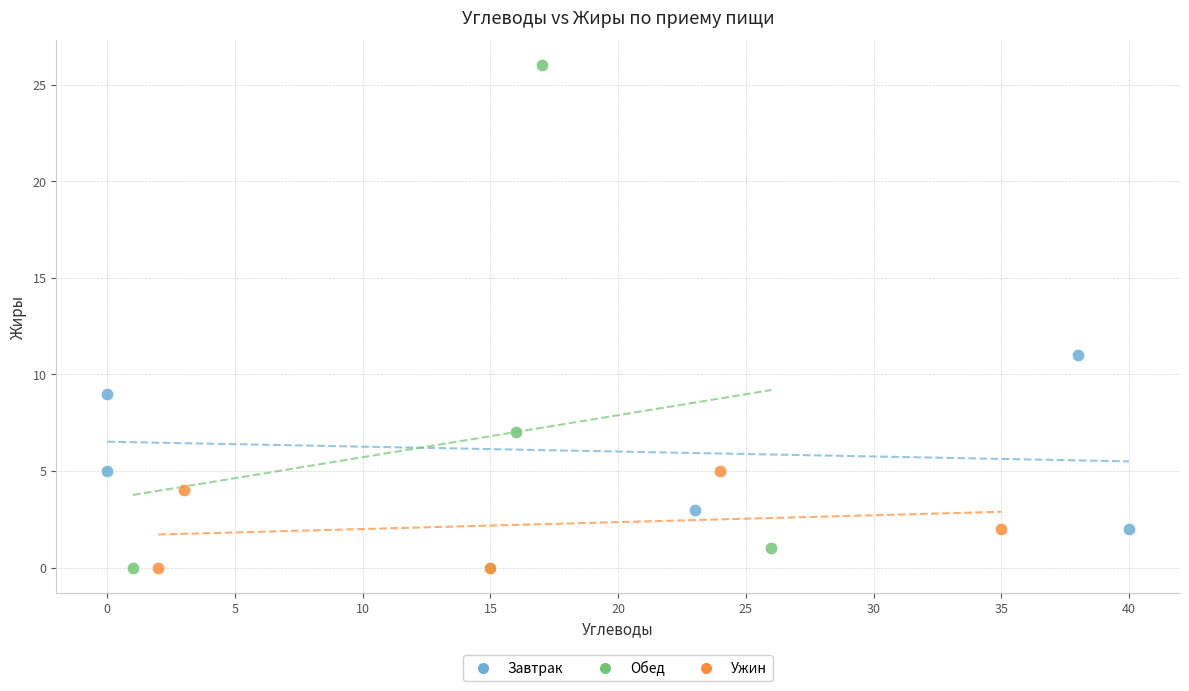

Which series has the largest Y range (max minus min)?

Обед